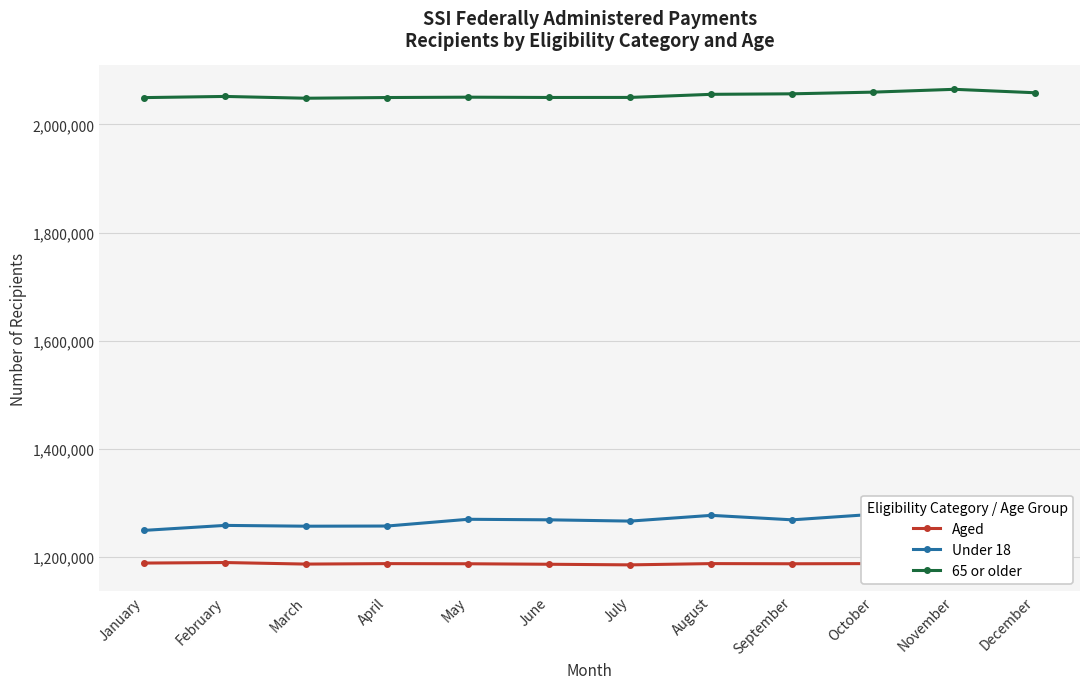

Is the value of 65 or older at February greater than the value of Under 18 at February?

Yes